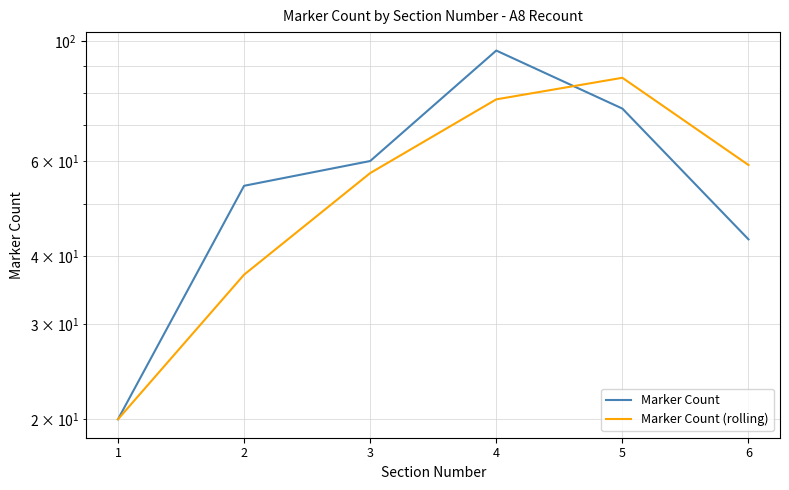

Count the Marker Count values in the range 43 to 75.

4